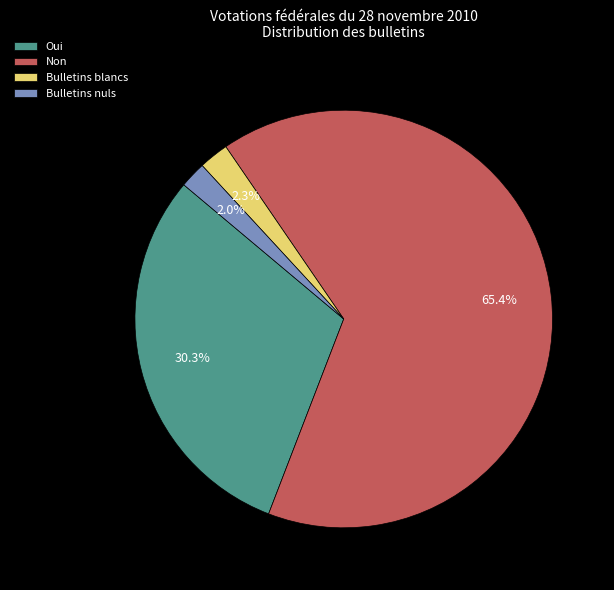

How many segments does this pie chart have?

4